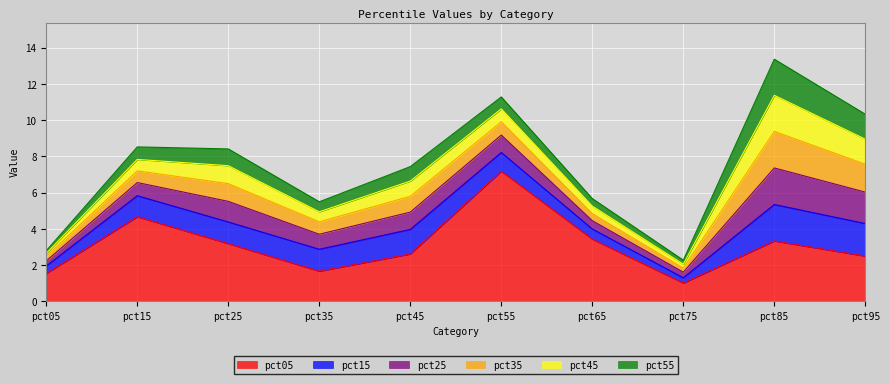

Does the chart display data point markers on the line(s)?

No